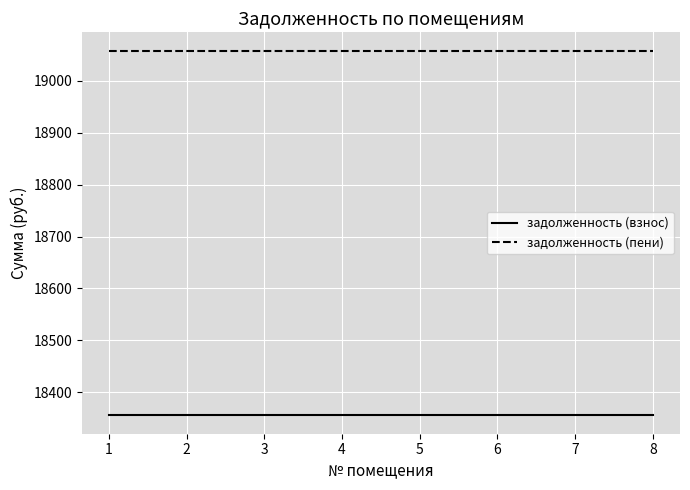

Rank the series by their average value, from highest to lowest.

задолженность (пени), задолженность (взнос)